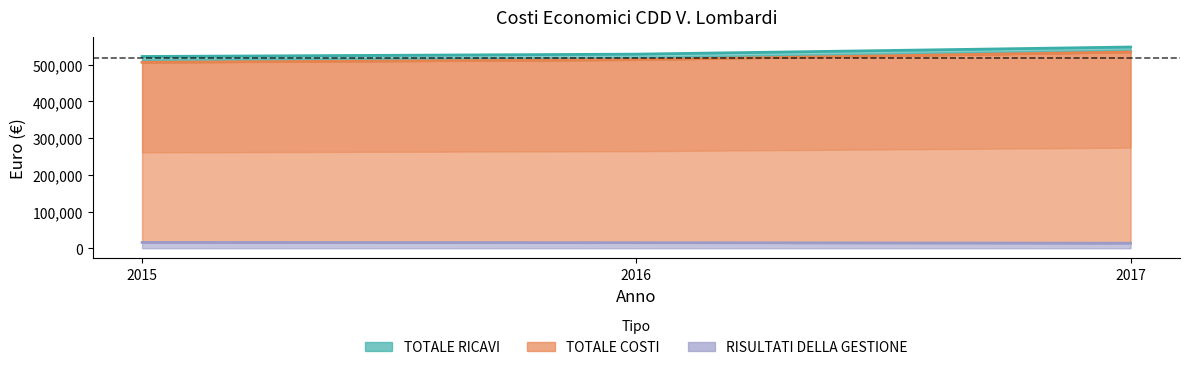

Count the number of data series in this chart.

3